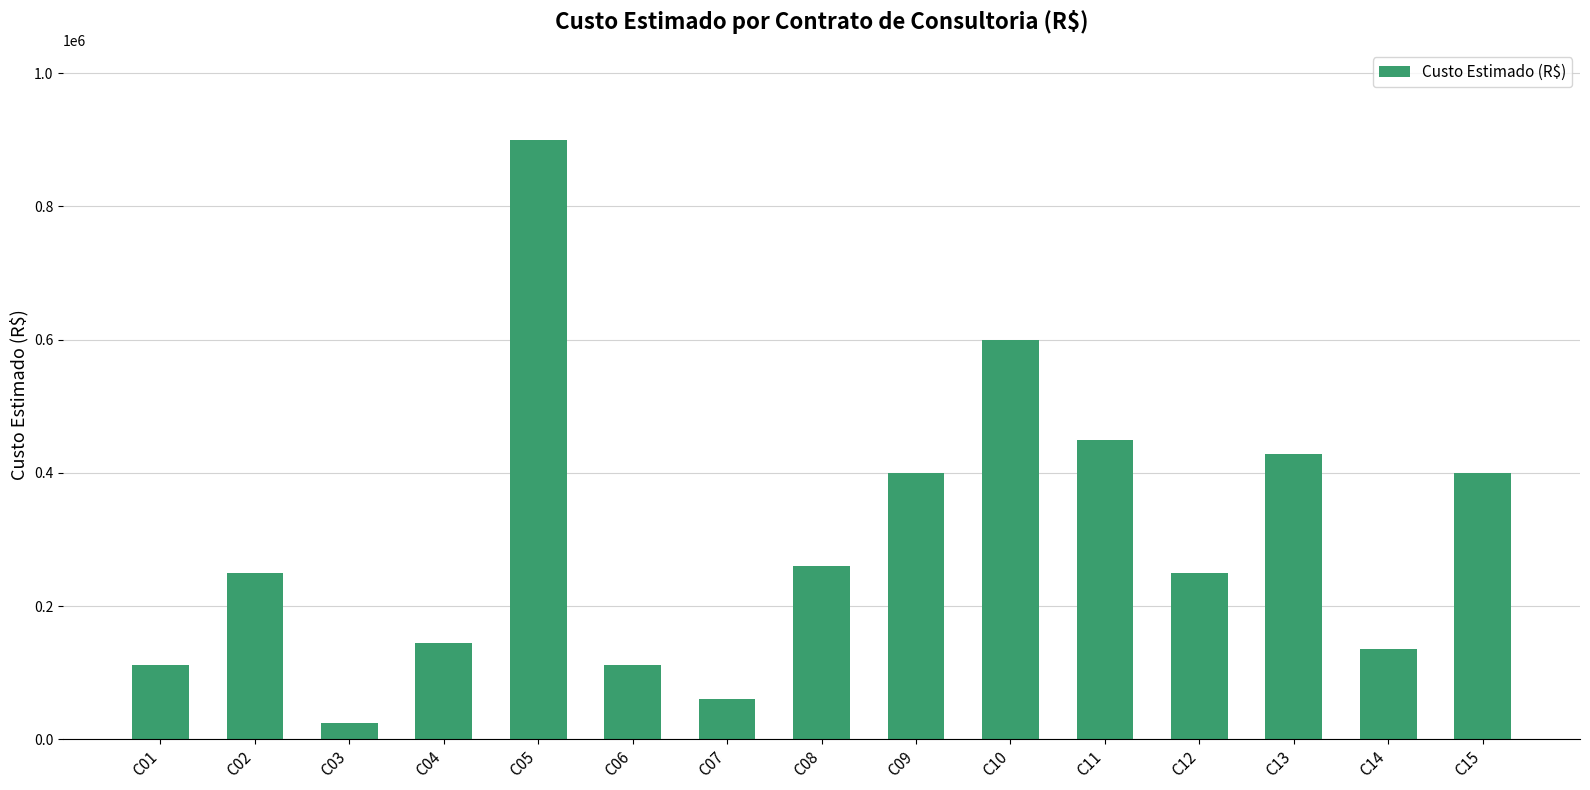

What is the value of the 13th bar from the left?

427800